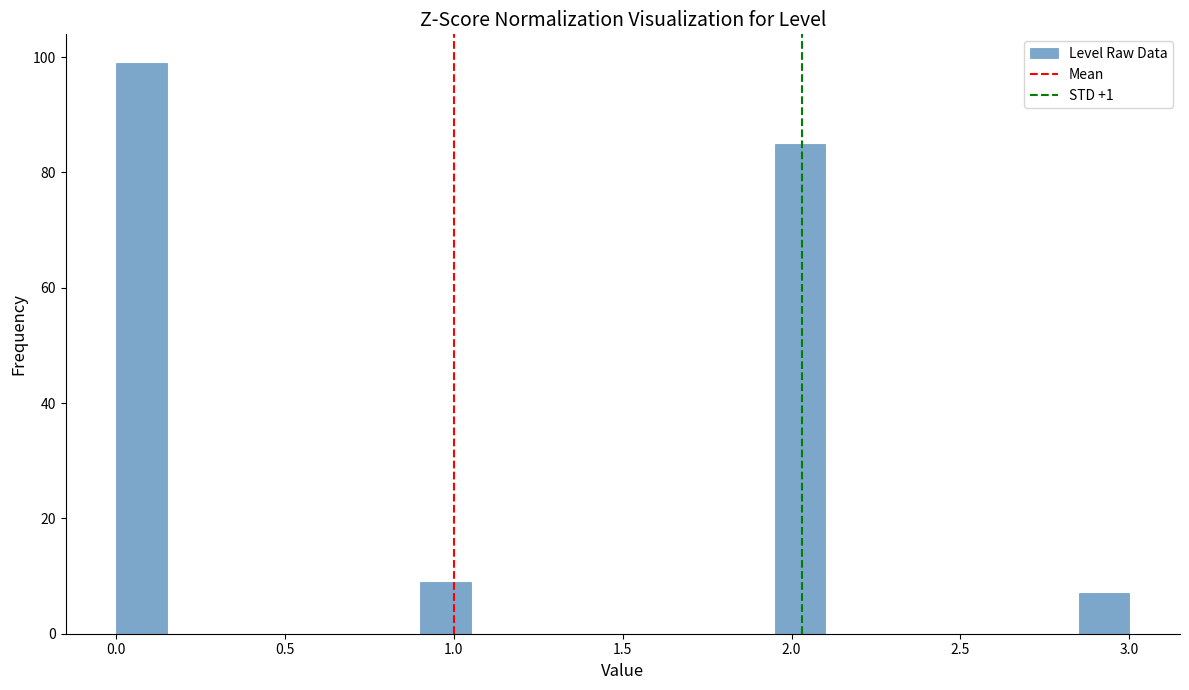

Around what value on the x-axis is the tallest bar? Give the approximate position of its centre, as read against the axis.

0.10